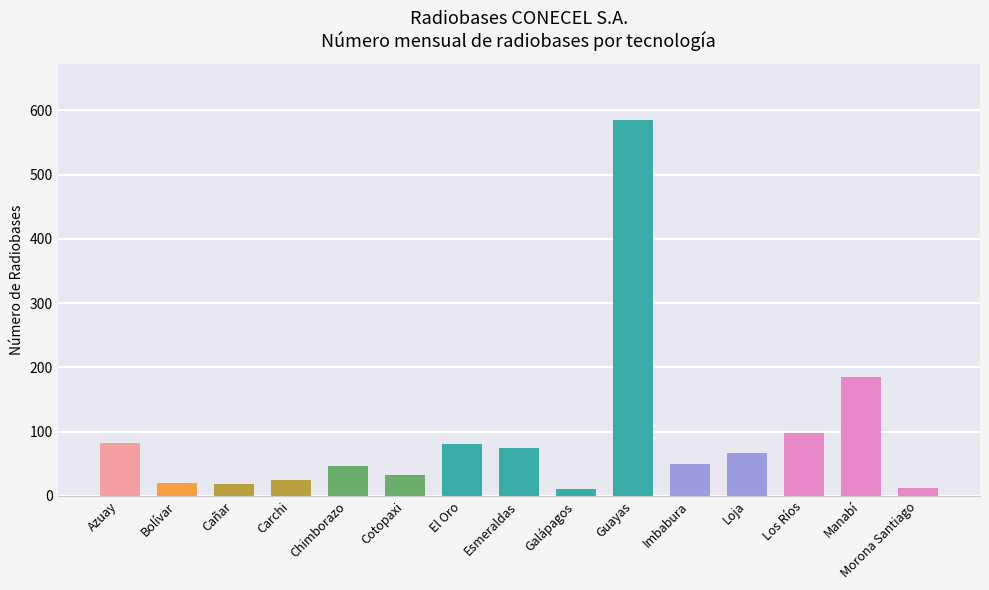

What is the label of the 10th bar from the right?

Cotopaxi